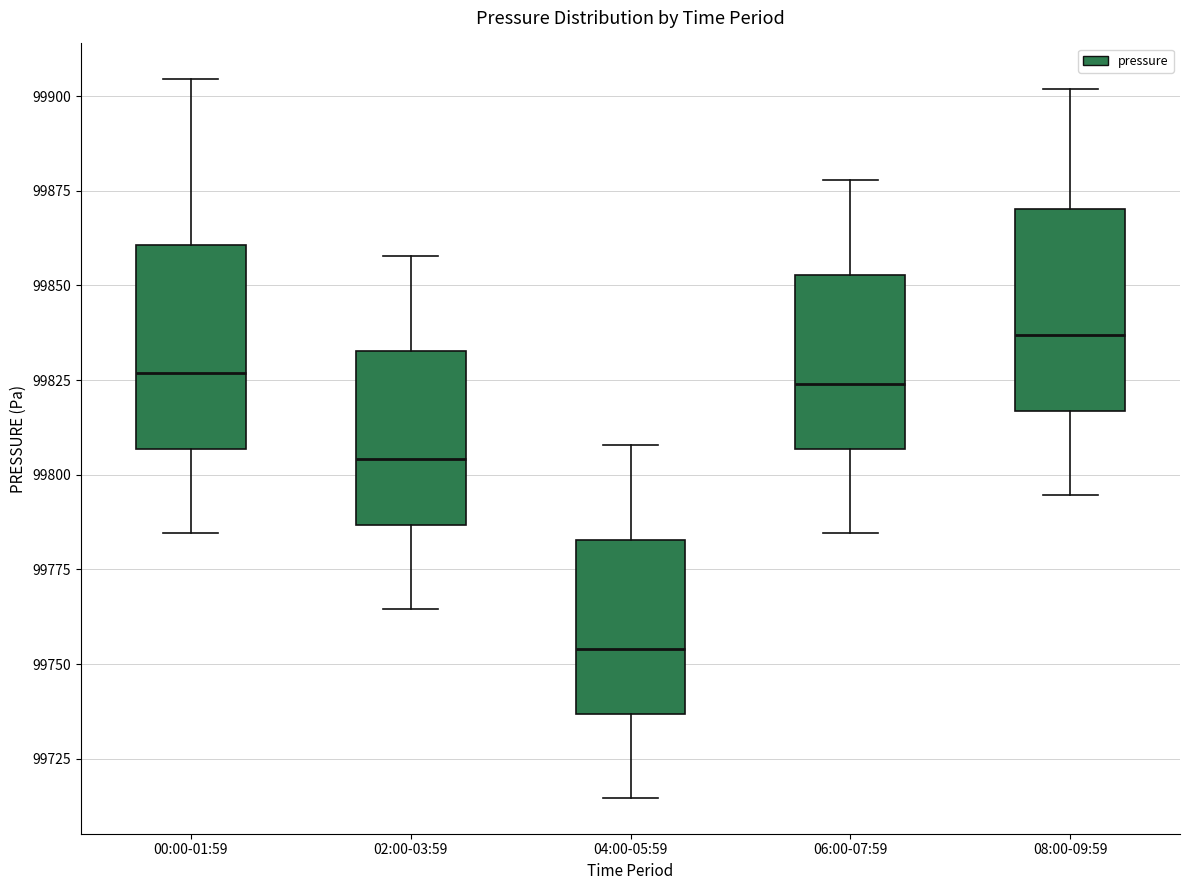

Which box has the highest median line?

08:00-09:59